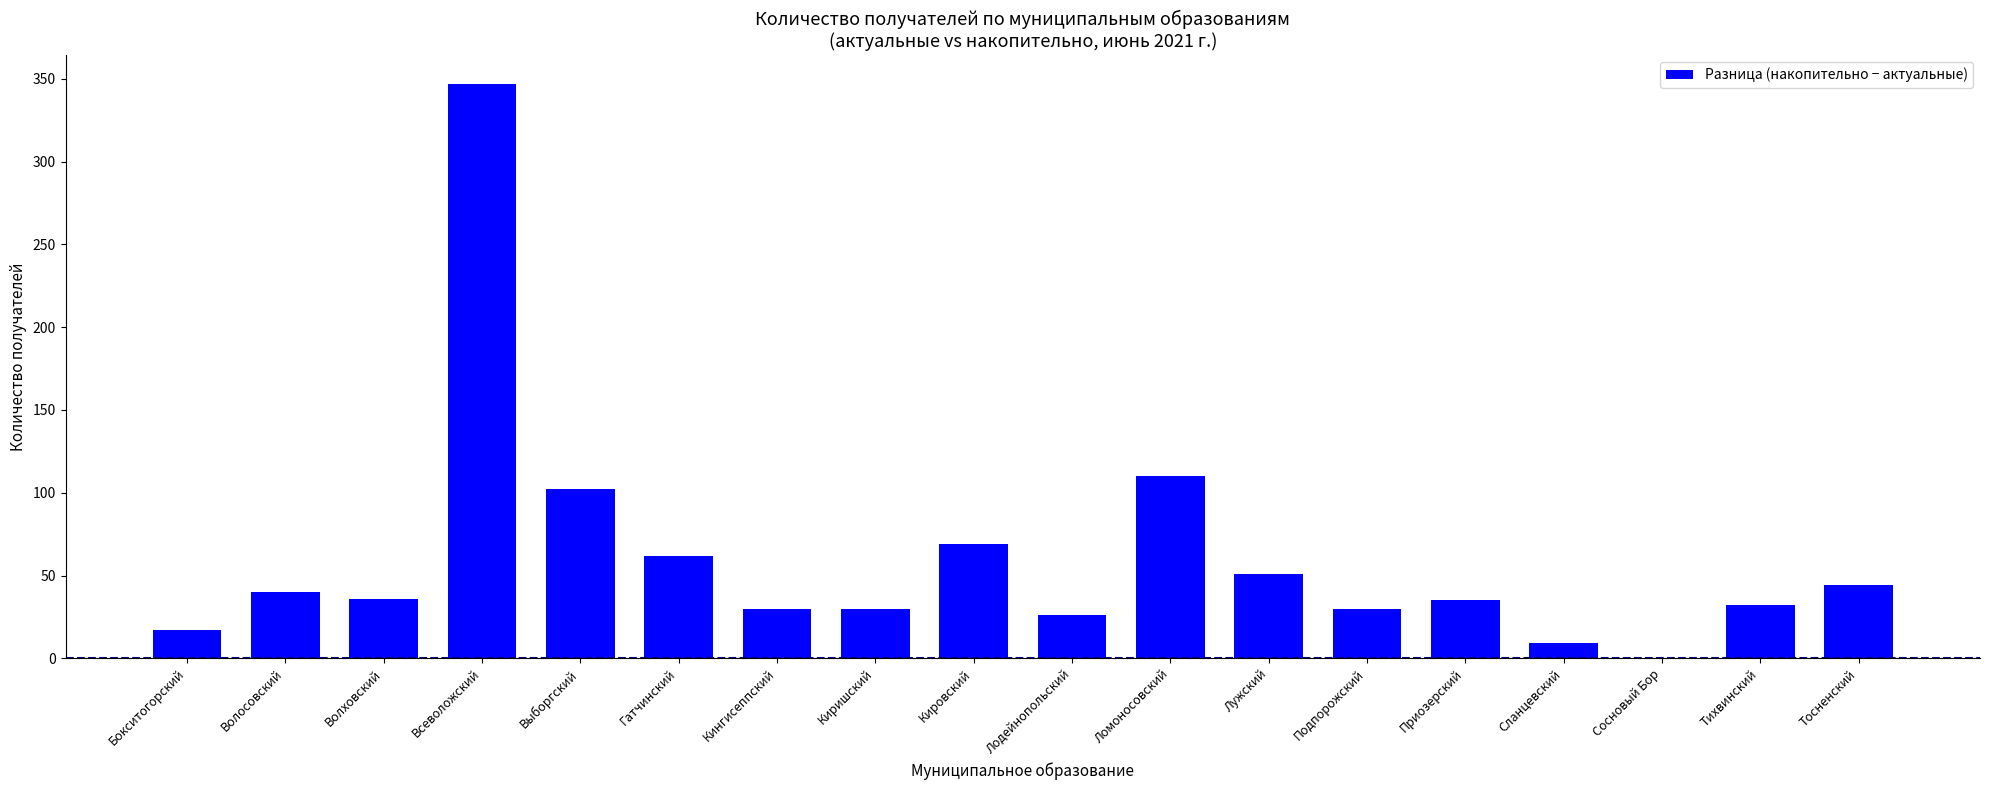

What is the sum of all values?

1070